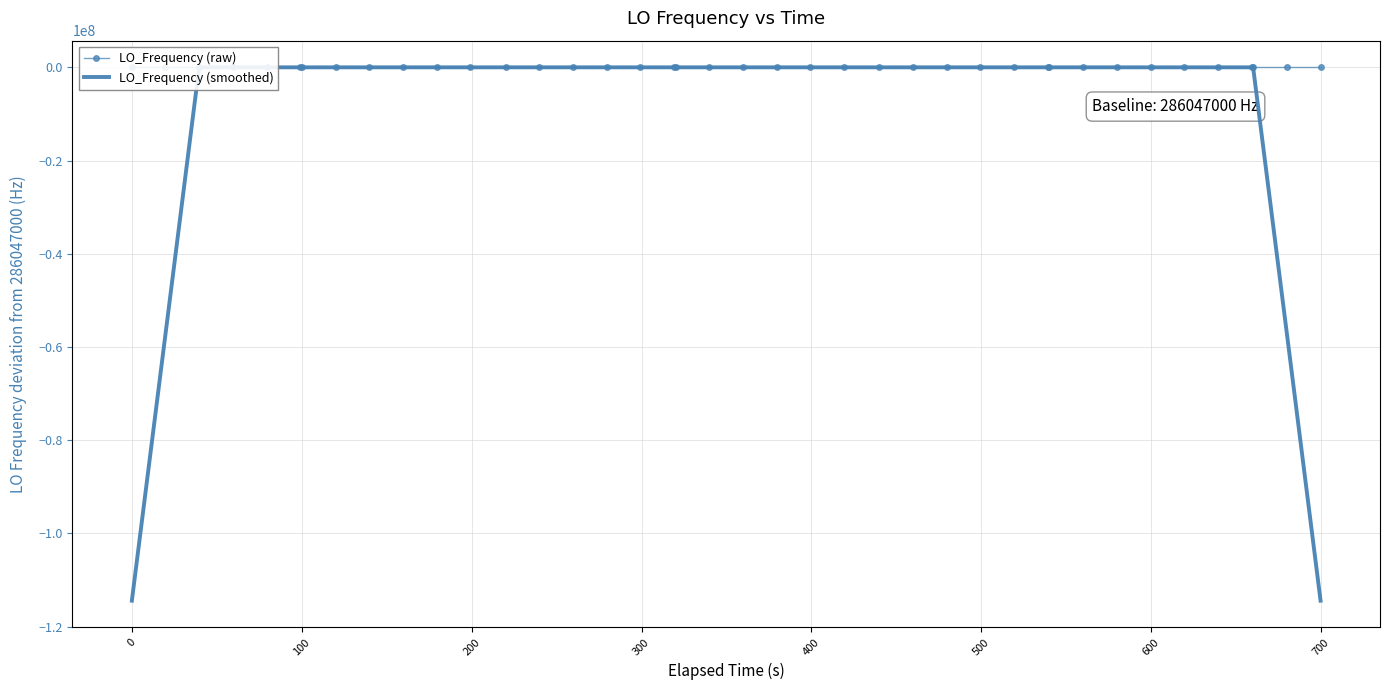

List the series in order of their overall mean, highest first.

LO_Frequency (raw), LO_Frequency (smoothed)